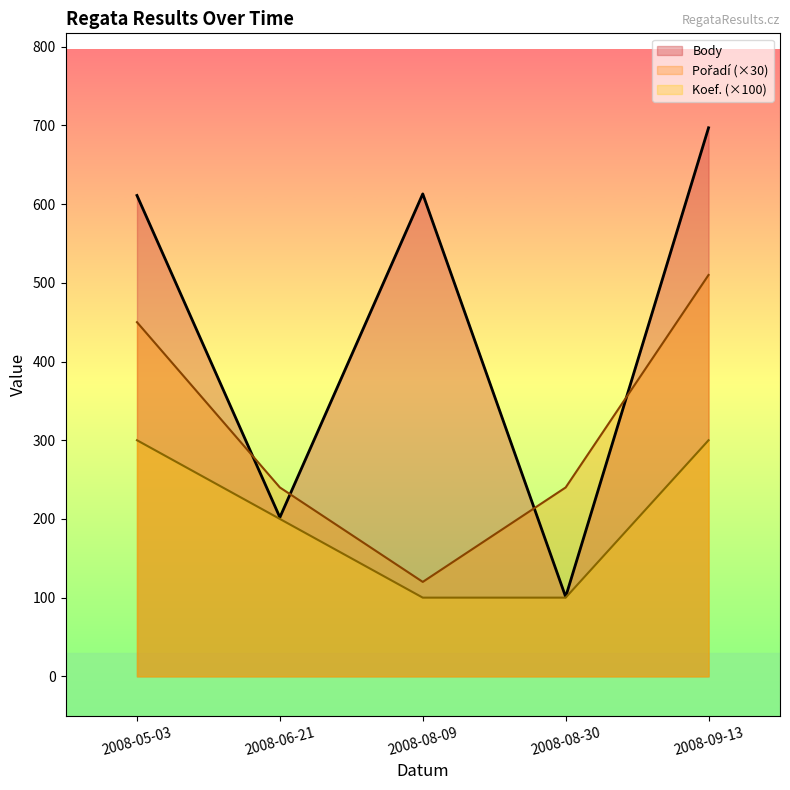

What is the difference between the highest and lowest values at 2008-09-13?

397